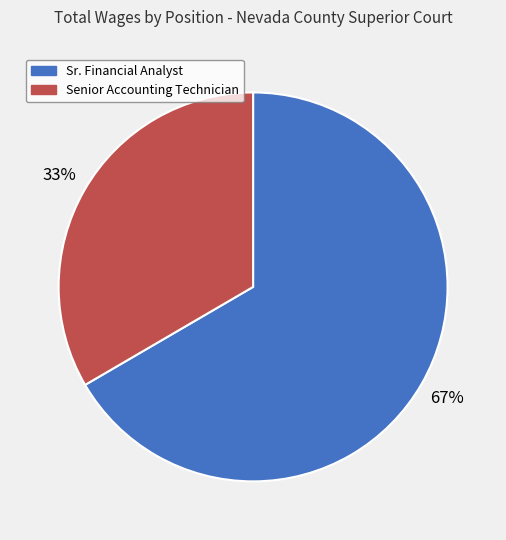

What is the ratio of the value at Sr. Financial Analyst to the value at Senior Accounting Technician?

2.0